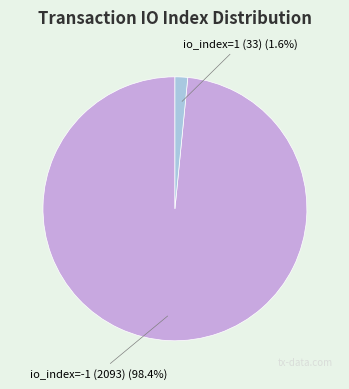

Does any single category account for the majority?

Yes